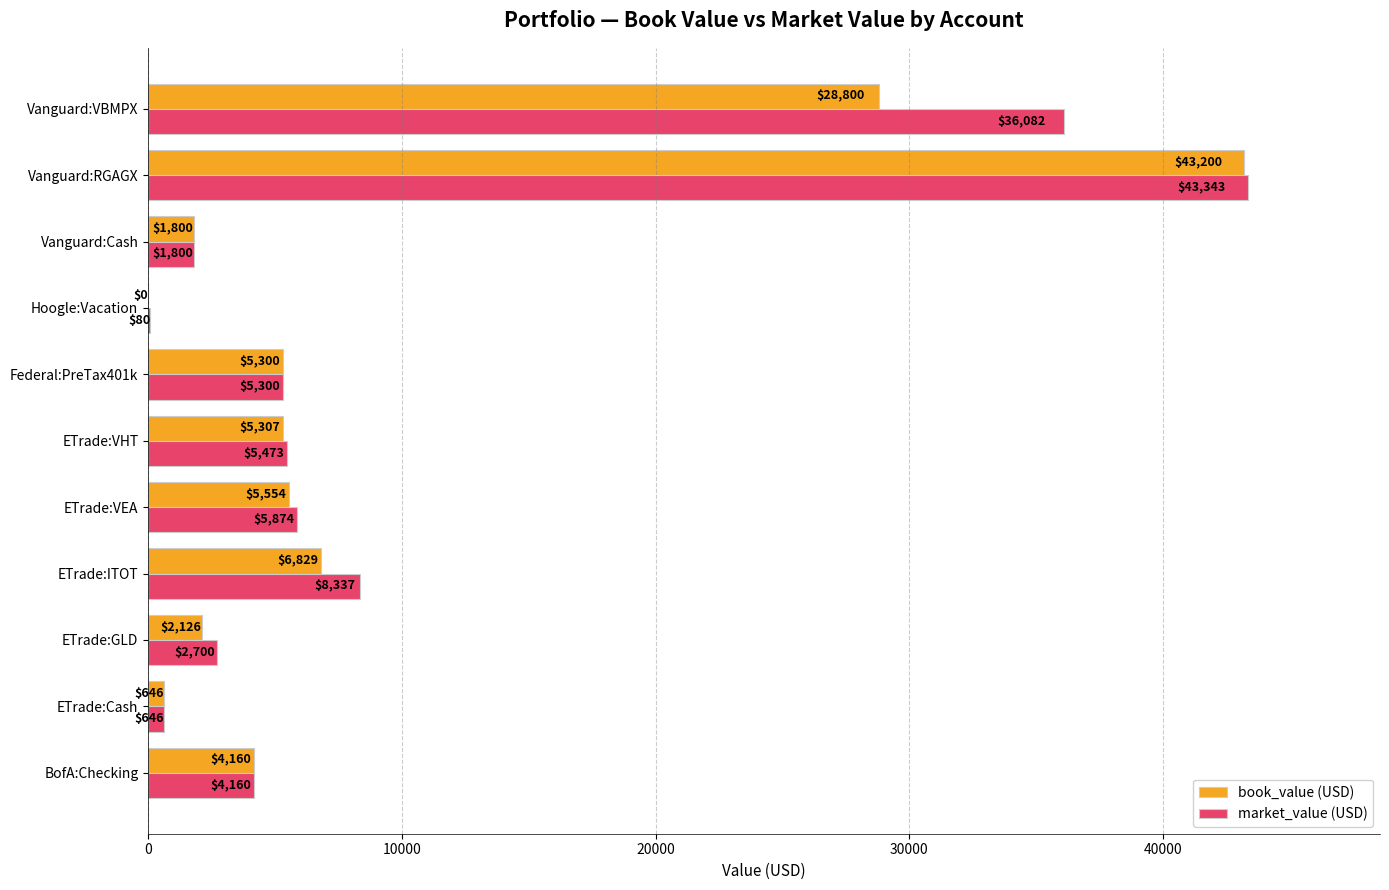

What is the sum of the market_value (USD) values at Federal:PreTax401k and Vanguard:VBMPX?

41382.0